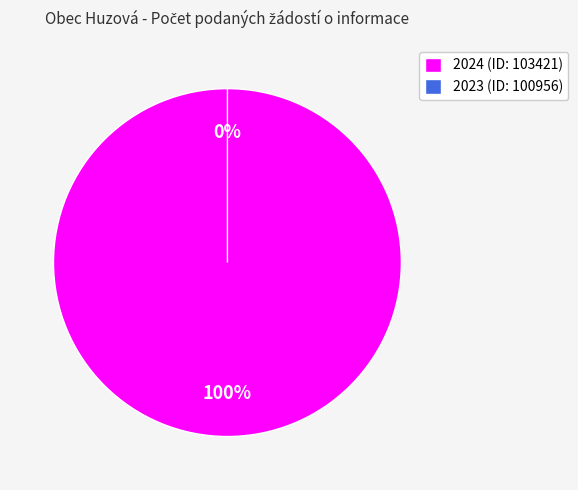

Between 2023 (ID: 100956) and 2024 (ID: 103421), which is larger?

2024 (ID: 103421)